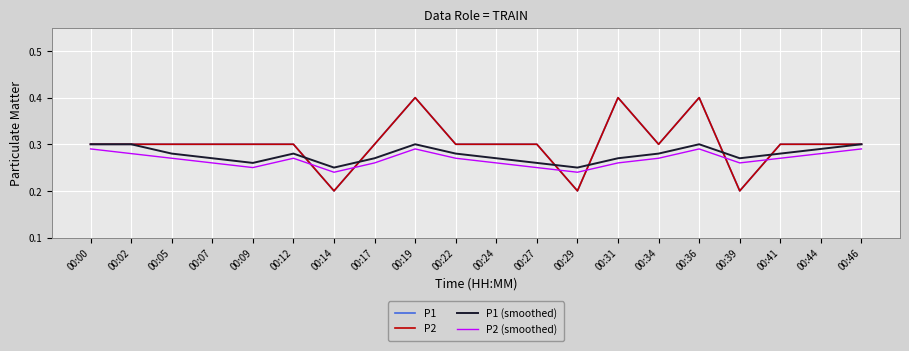

How many times do P1 (smoothed) and P1 cross each other?

6